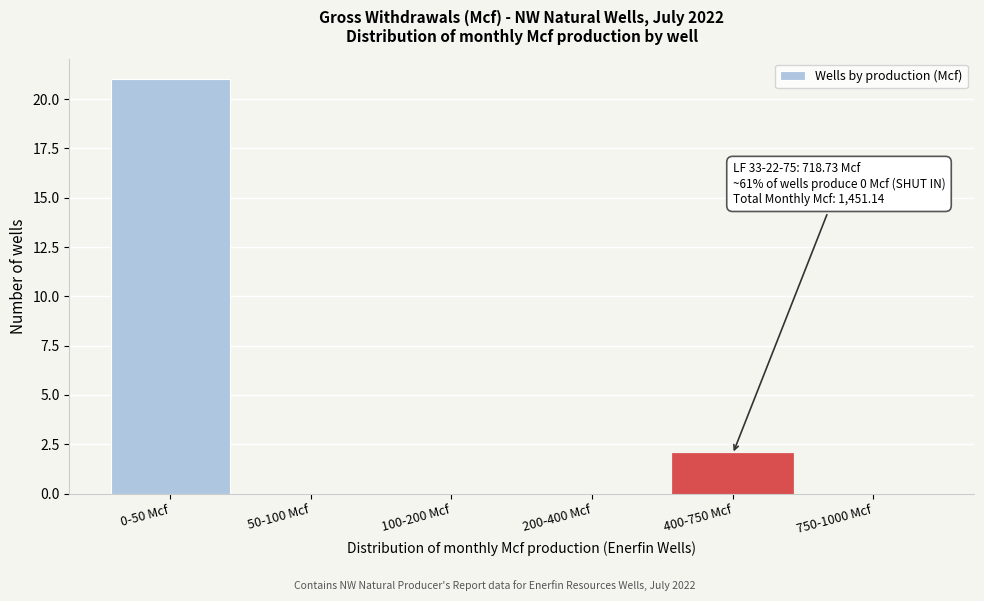

Reading left to right, extract all data points from this chart.

0-50 Mcf=21	50-100 Mcf=0	100-200 Mcf=0	200-400 Mcf=0	400-750 Mcf=2	750-1000 Mcf=0